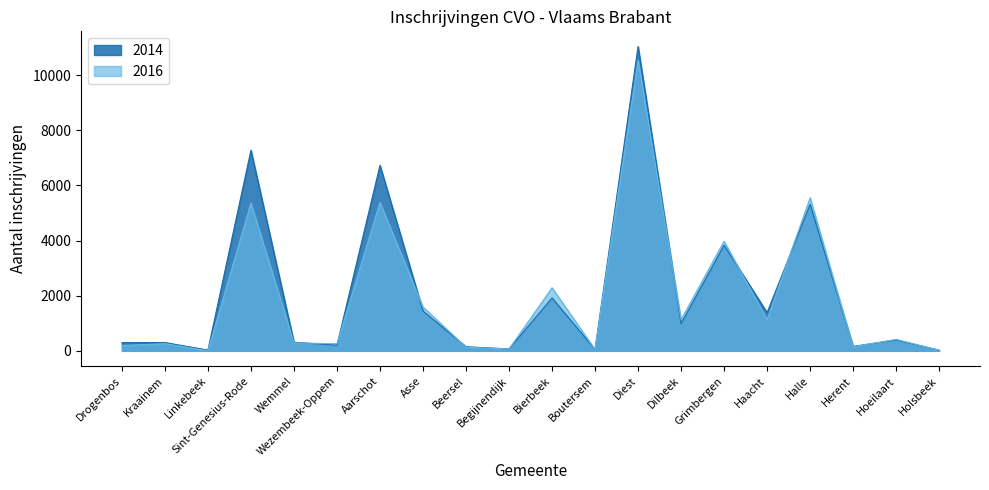

List the series in order of their peak value, lowest first.

2016, 2014